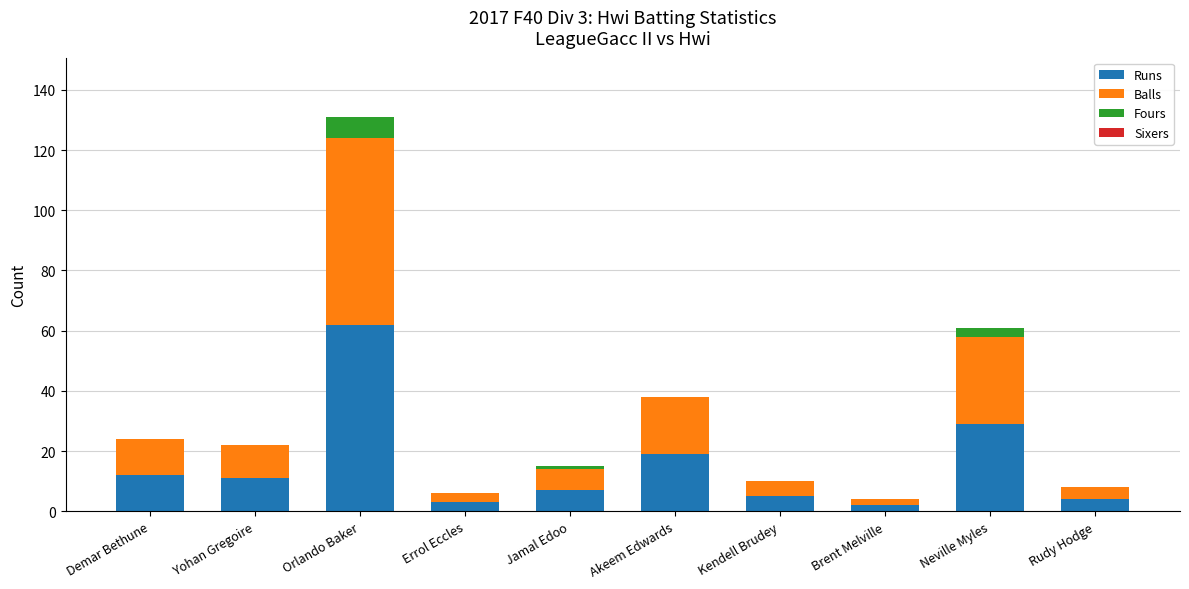

Which category has the highest value in the Runs series?

Orlando Baker